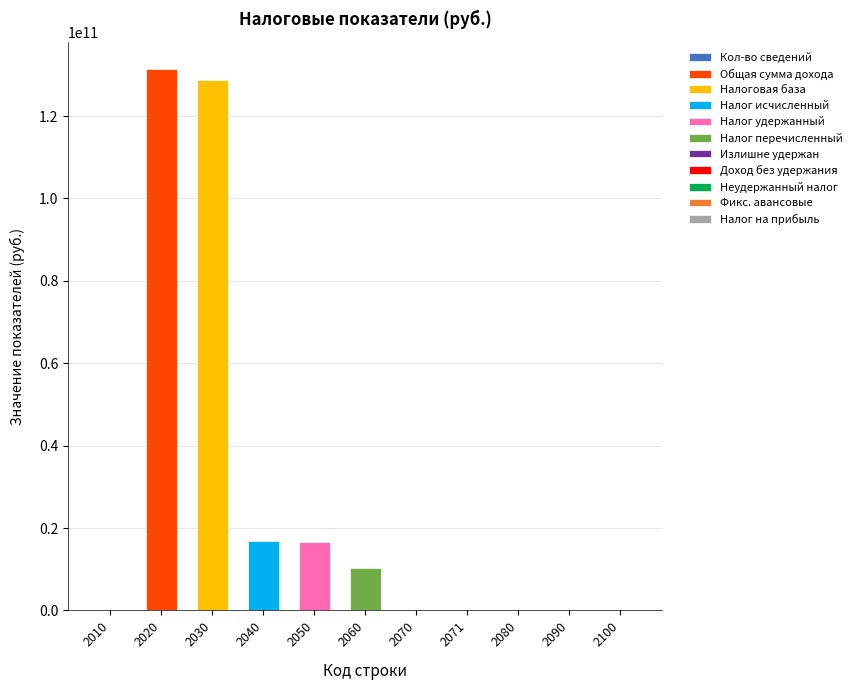

Reading right to left, transcribe all the data shown in this chart.

2100=0	2090=3019486	2080=10140618	2071=82712391	2070=1710282	2060=10407350670	2050=16704395767	2040=16727162707	2030=128670567063	2020=131460217521	2010=550664